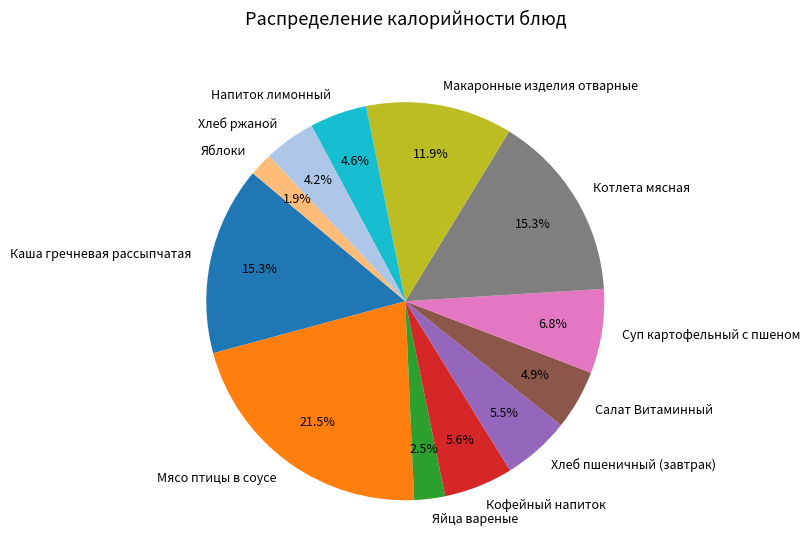

To the nearest percent, what portion does Напиток лимонный represent?

5%